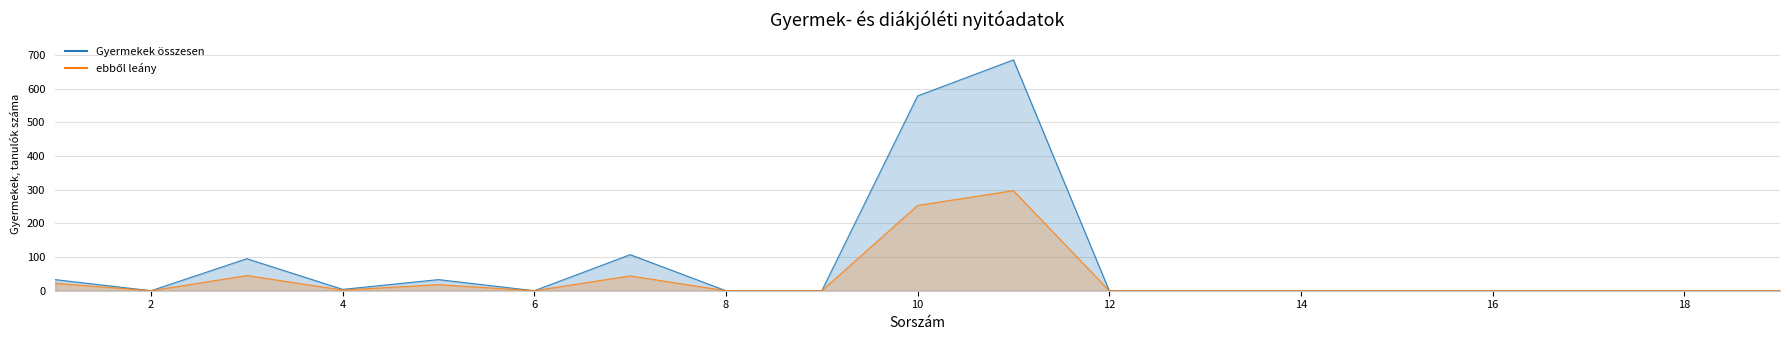

Reading right to left, extract all data points from this chart.

Gyermekek összesen: 19=0	18=0	17=0	16=0	15=0	14=0	13=0	12=0	11=685	10=578	9=0	8=0	7=107	6=0	5=33	4=4	3=95	2=0	1=33
ebből leány: 19=0	18=0	17=0	16=0	15=0	14=0	13=0	12=0	11=297	10=253	9=0	8=0	7=44	6=0	5=18	4=2	3=45	2=0	1=22